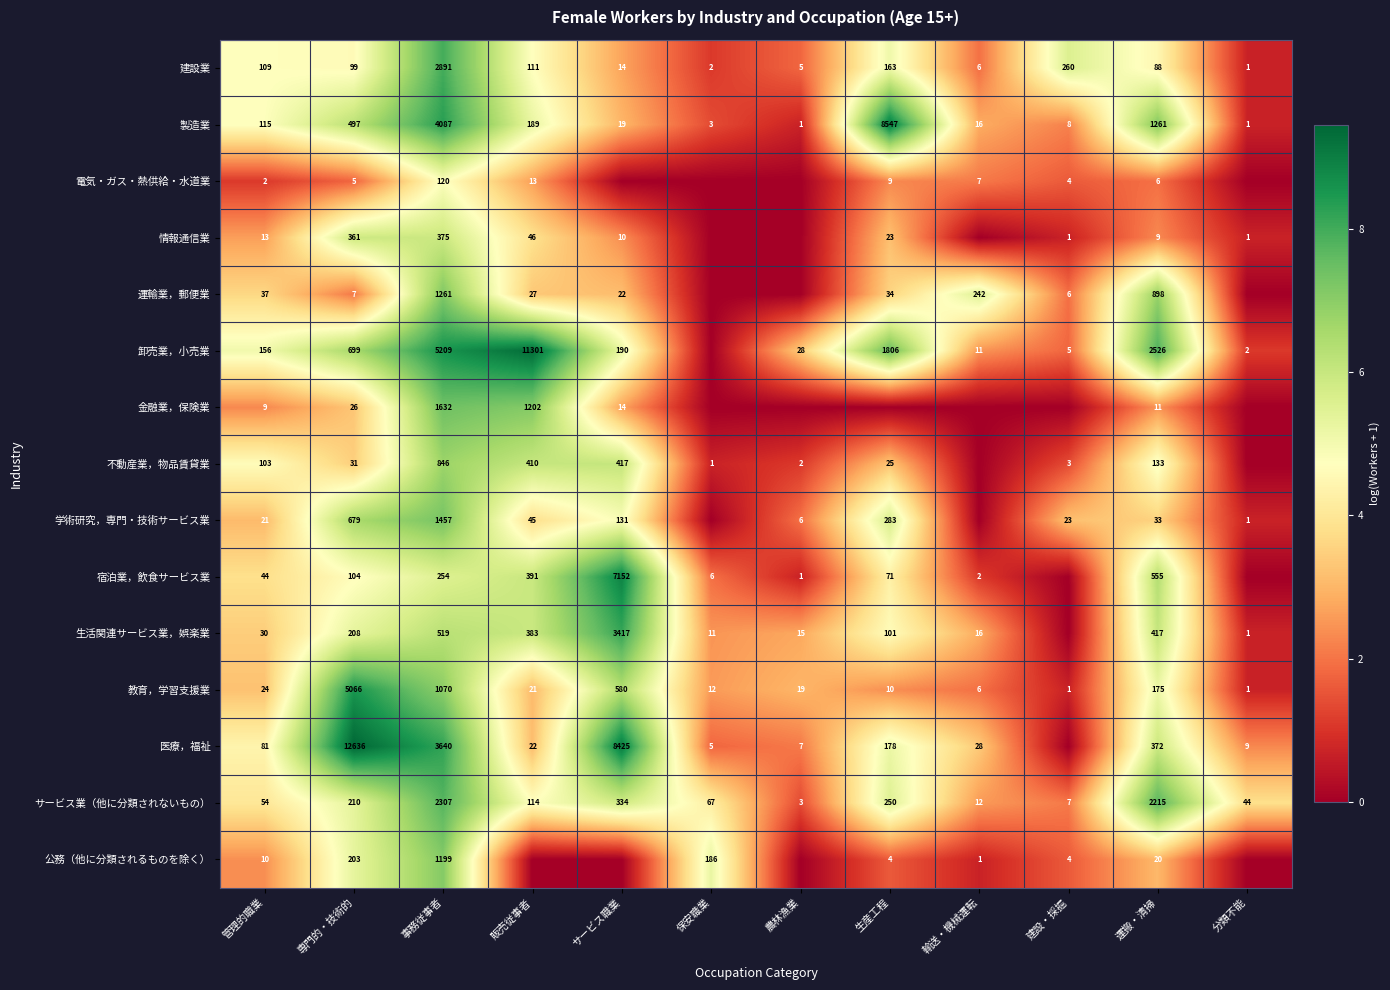

Is the value of 宿泊業，飲食サービス業 at 農林漁業 greater than the value of 電気・ガス・熱供給・水道業 at 生産工程?

No